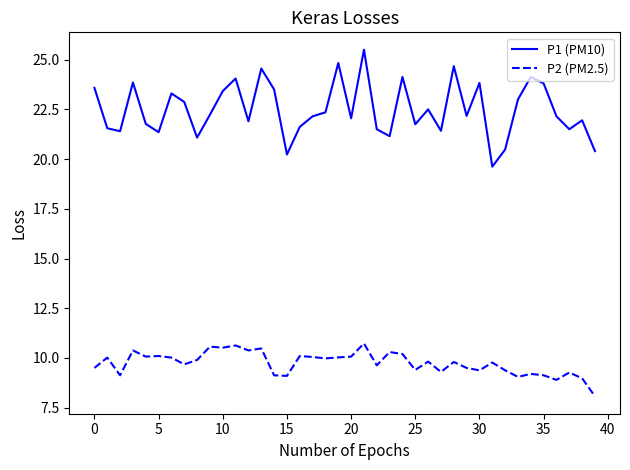

Which series has the largest total across all categories?

P1 (PM10)